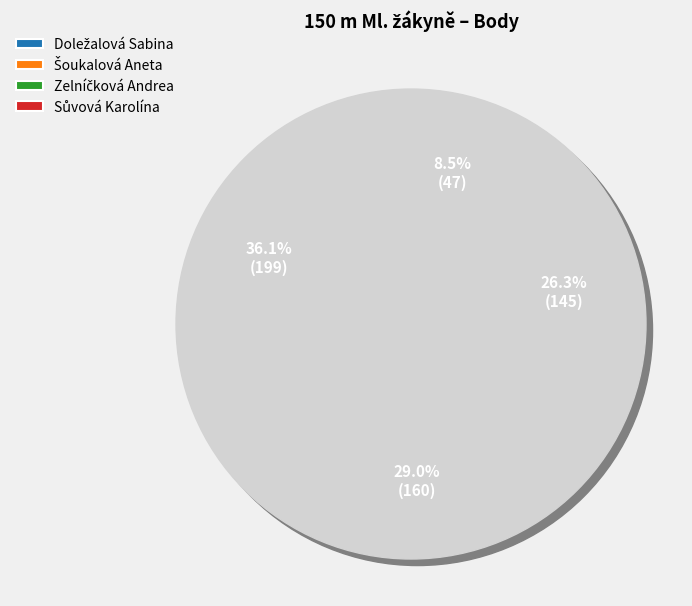

The Sůvová Karolína slice represents 9% of the pie. True or false?

True